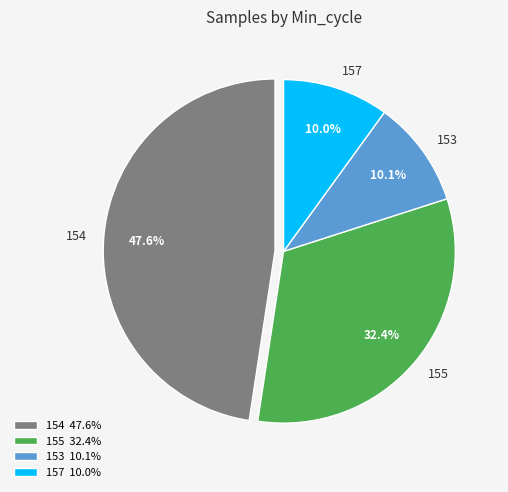

Does 153 account for over 50% of the chart?

No